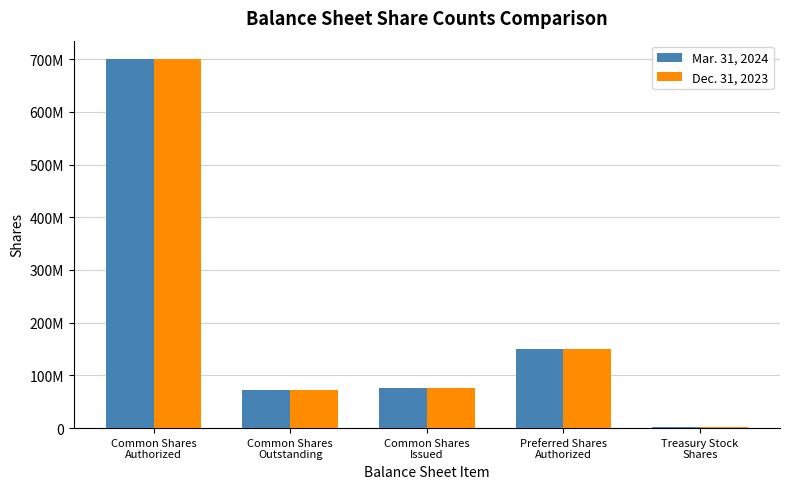

At which category is the sum across all series the highest?

Common Shares
Authorized